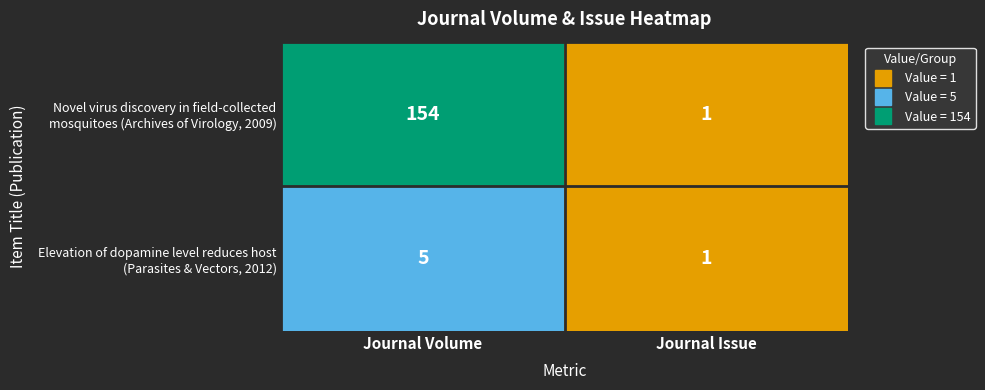

What is the total value across all series at Journal Volume?

159